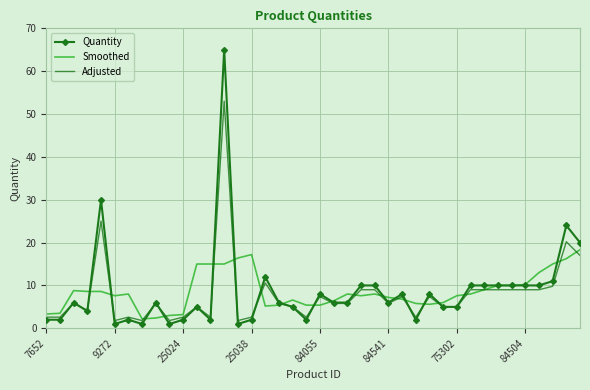

What is the maximum value shown in the chart?

65.0